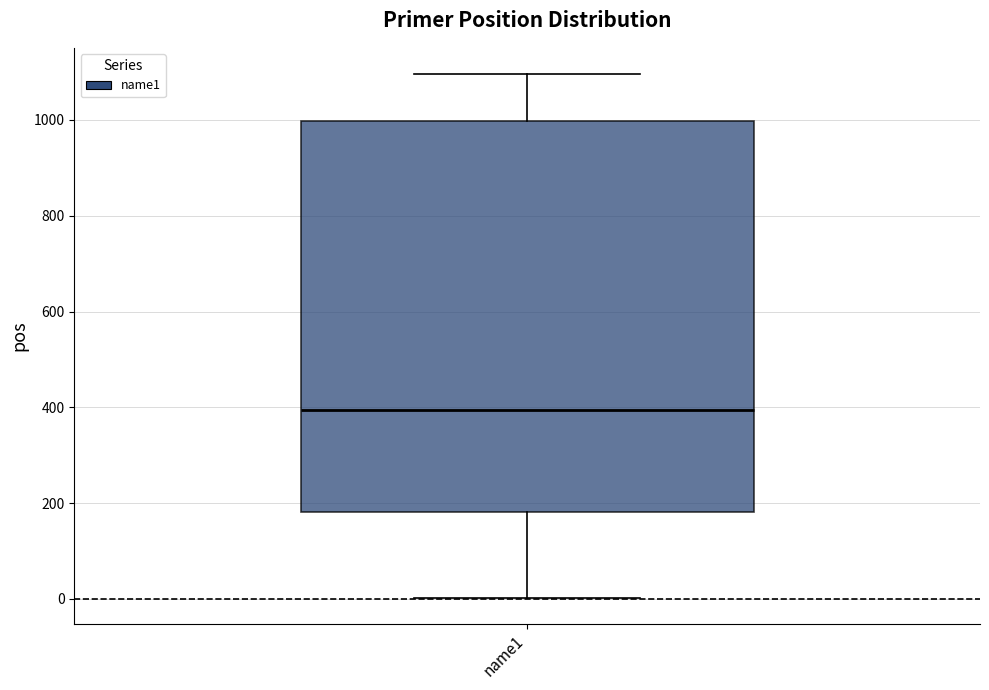

Read this box plot against the y-axis: the position of the median line, the range covered by the box, and the ends of both whiskers. The values are not printed on the chart, so give them approximately, as read against the axis.

median 400, box 180 to 1000, whiskers 0 to 1100